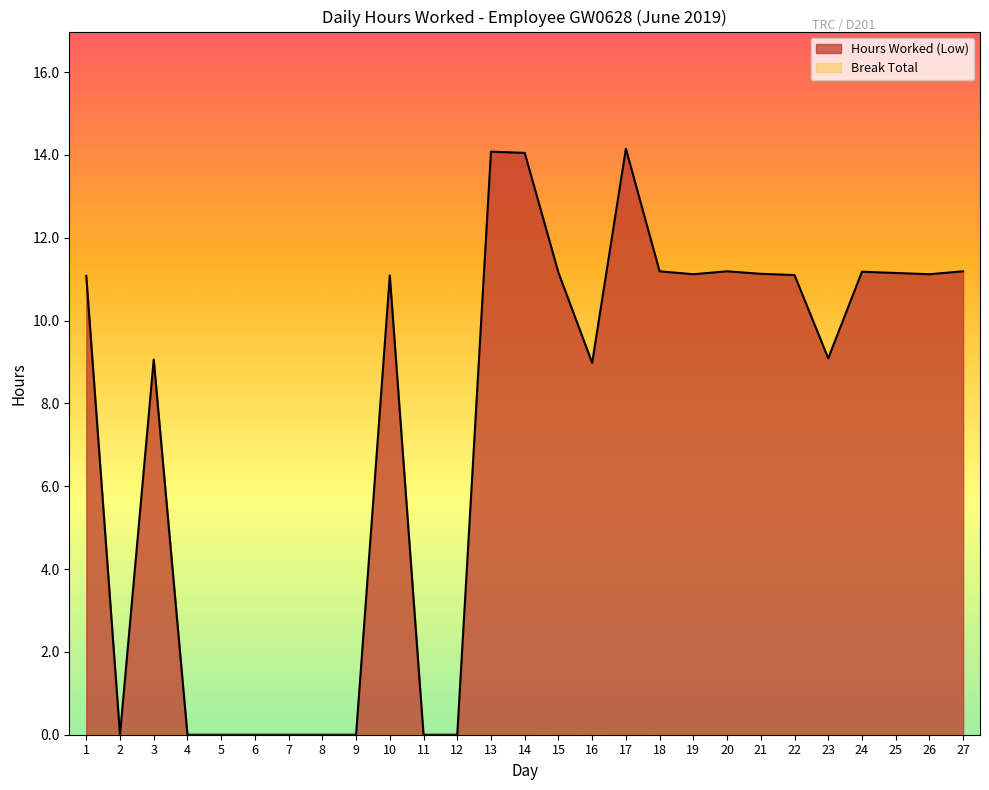

At which category does the data reach its first local peak?

3